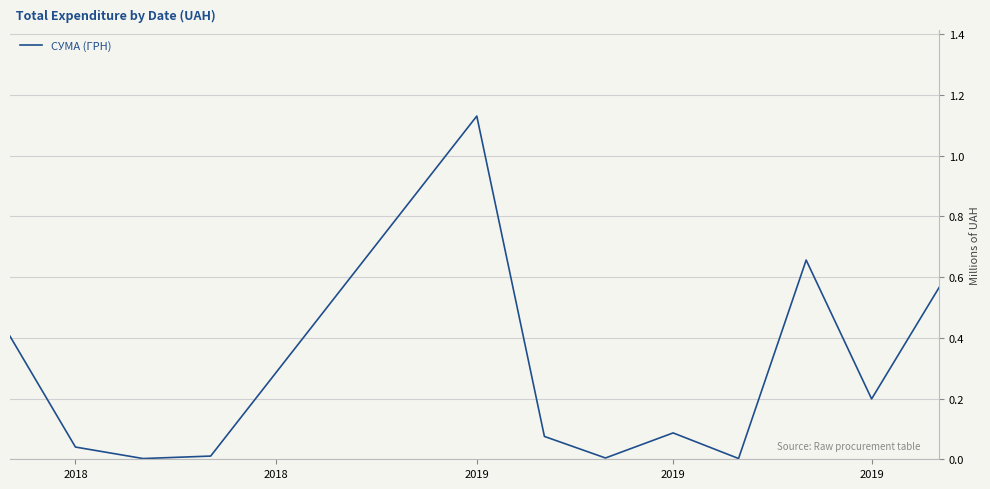

Reading left to right, extract all data points from this chart.

0.4	0.0	0.0	0.0	1.1	0.1	0.0	0.1	0.0	0.7	0.2	0.6